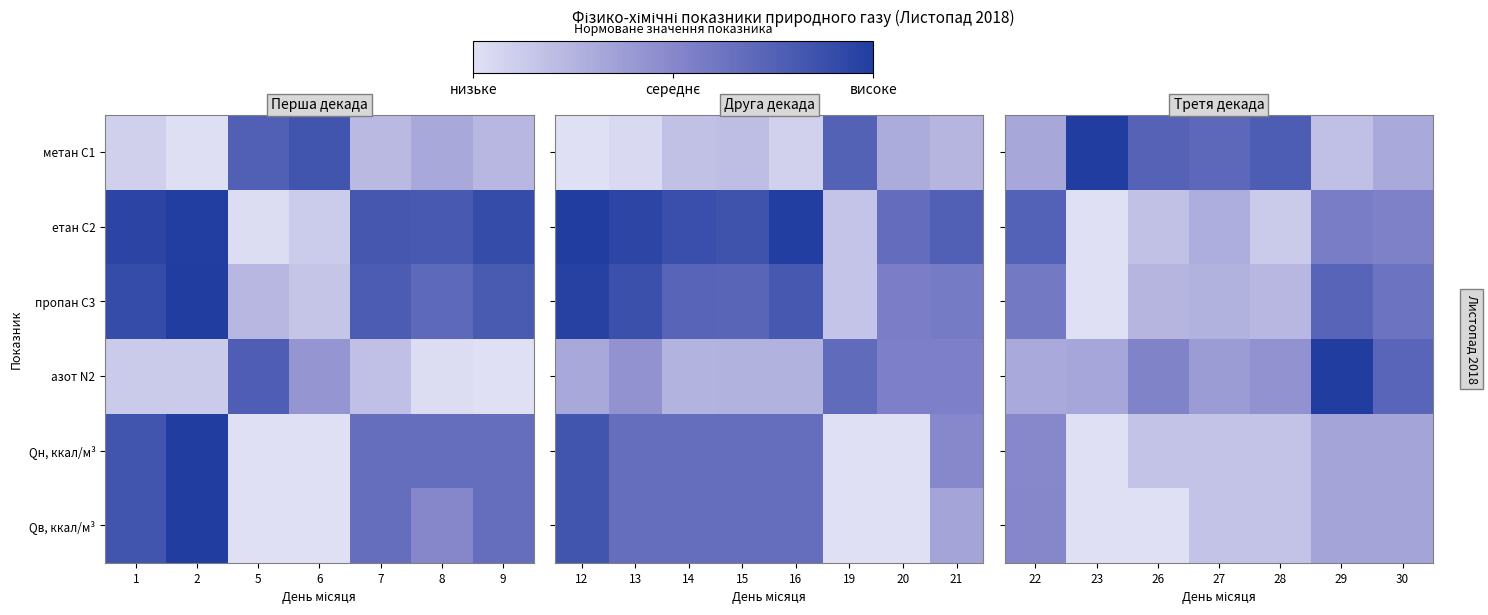

What is the difference between the maximum and minimum values in the Qв, ккал/м³ series?

0.5